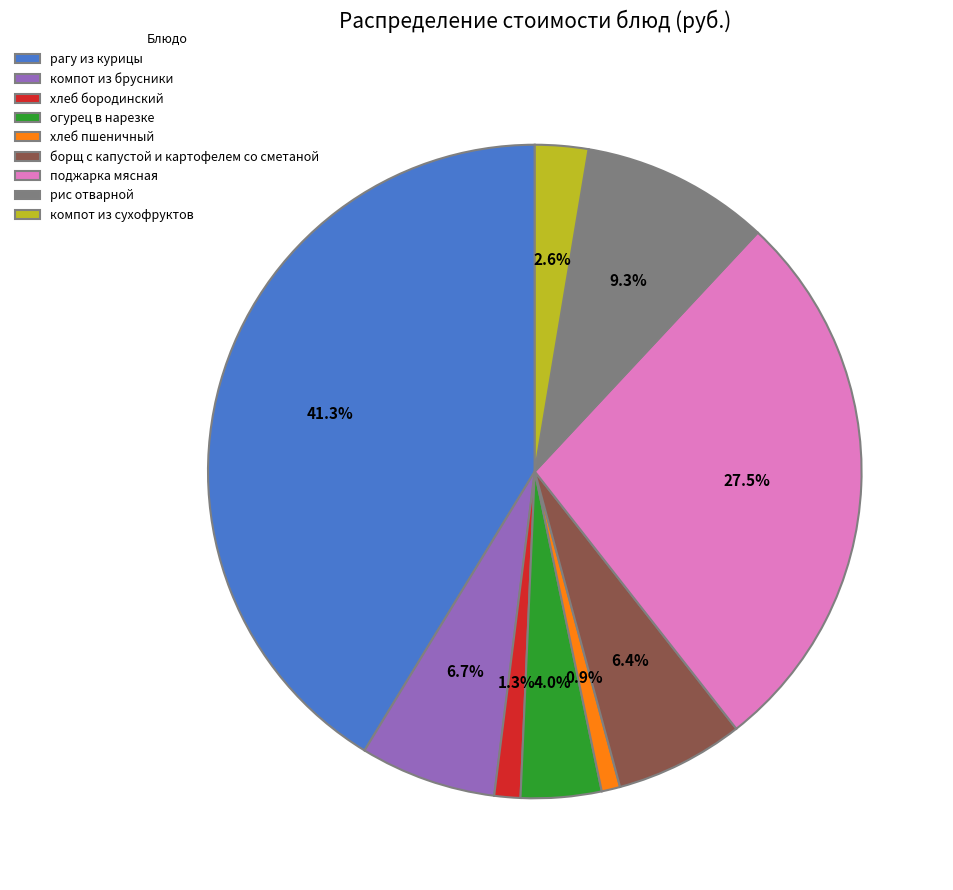

Is компот из брусники the majority of the pie?

No